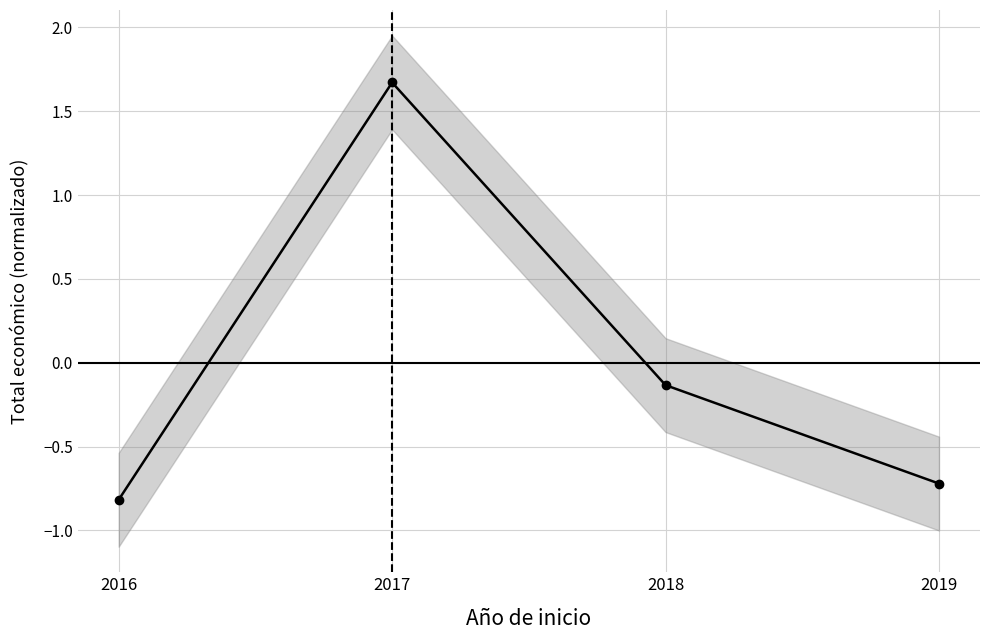

What is the difference between the values at 2018 and 2016?

0.7